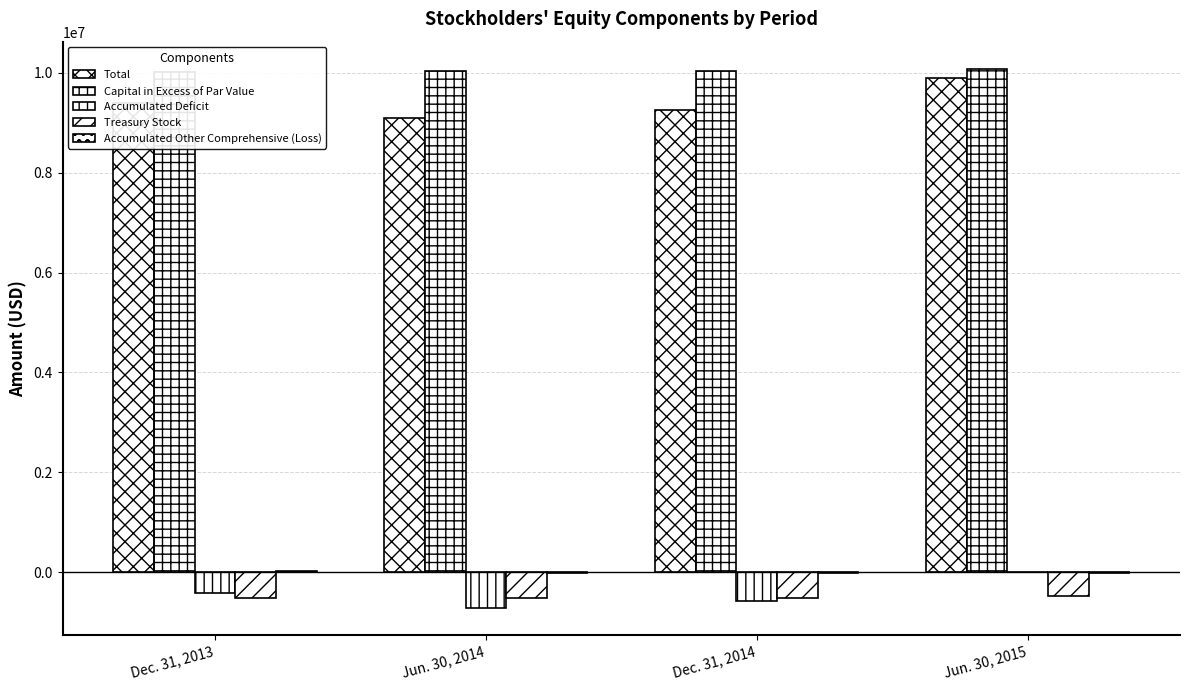

What is the sum of all Accumulated Deficit values?

-1698926